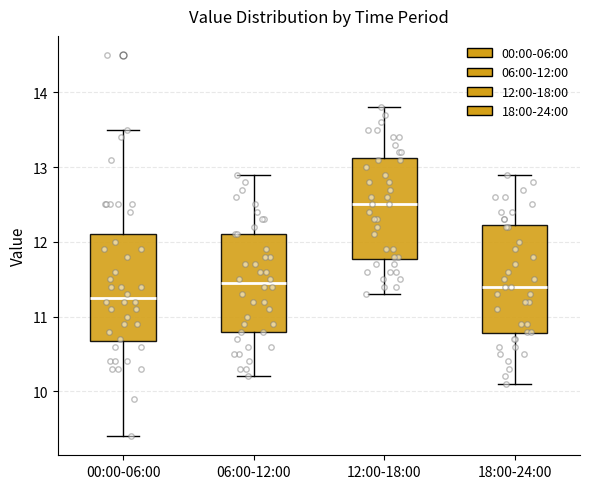

Reading left to right, transcribe this box plot: for each box, give where its median line is, the range the box spans, and where its two whiskers end, as read against the y-axis. The values are not printed on the chart, so give them approximately, as read against the axis.

00:00-06:00: median 11.3, box 10.7 to 12.1, whiskers 9.4 to 13.5
06:00-12:00: median 11.5, box 10.8 to 12.1, whiskers 10.2 to 12.9
12:00-18:00: median 12.5, box 11.8 to 13.1, whiskers 11.3 to 13.8
18:00-24:00: median 11.4, box 10.8 to 12.2, whiskers 10.1 to 12.9